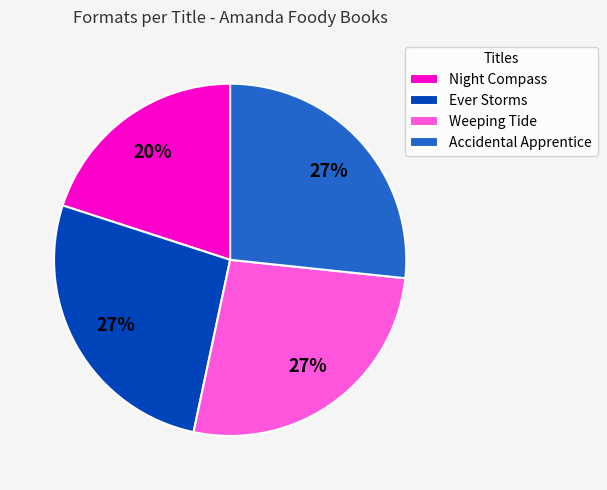

Is it true that Weeping Tide is 27% of the pie?

True